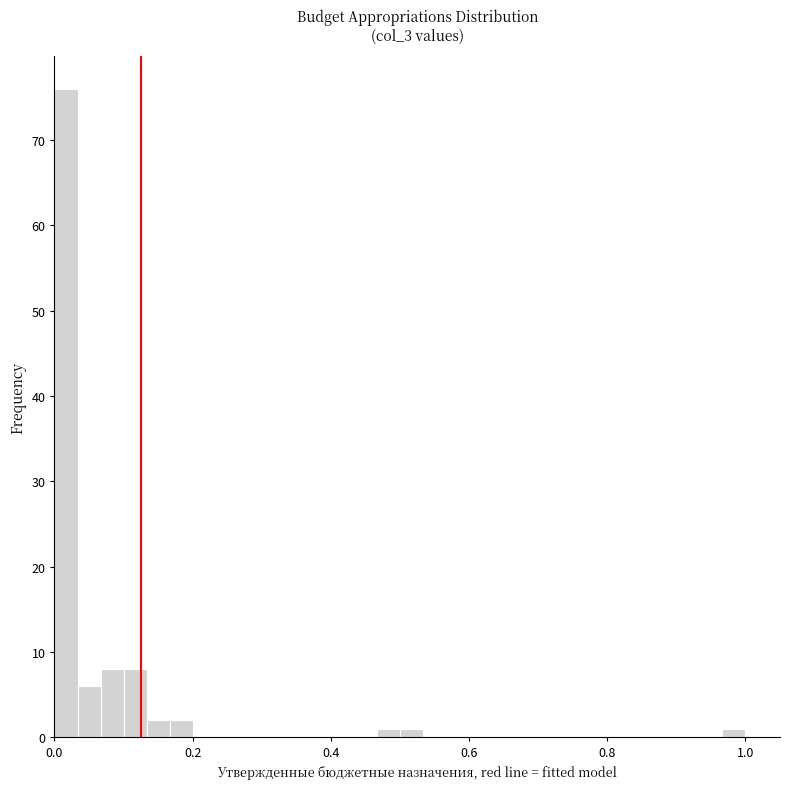

Around what value on the x-axis is the tallest bar? Give the approximate position of its centre, as read against the axis.

0.02